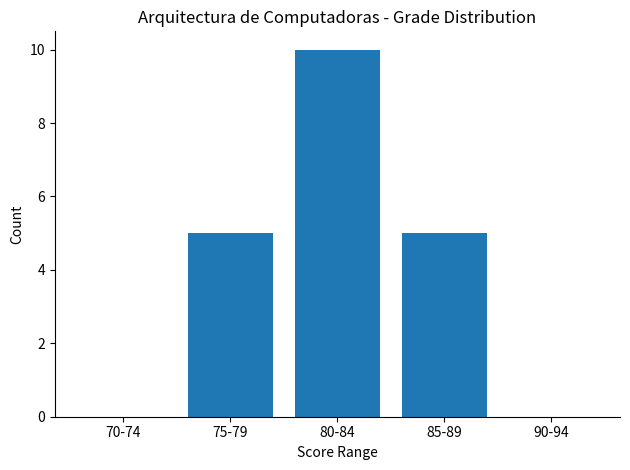

Reading right to left, what are all the values shown in this chart?

90-94=0	85-89=5	80-84=10	75-79=5	70-74=0